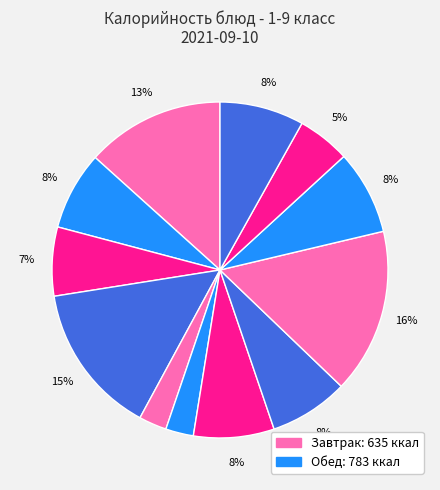

What is the smallest slice in the pie chart?

мандарин